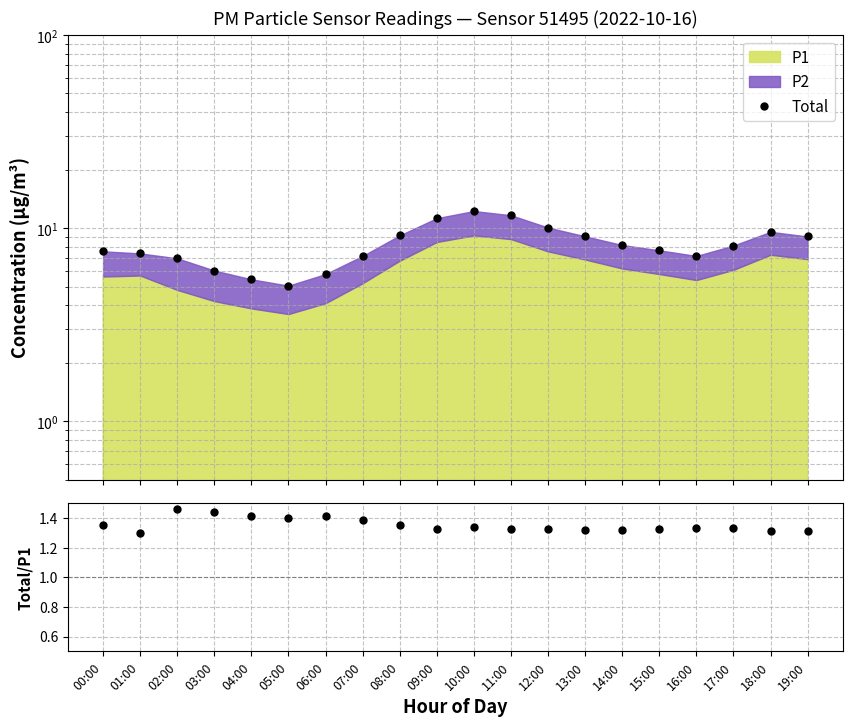

What is the value of the Total point at the 20th from the left?

9.1